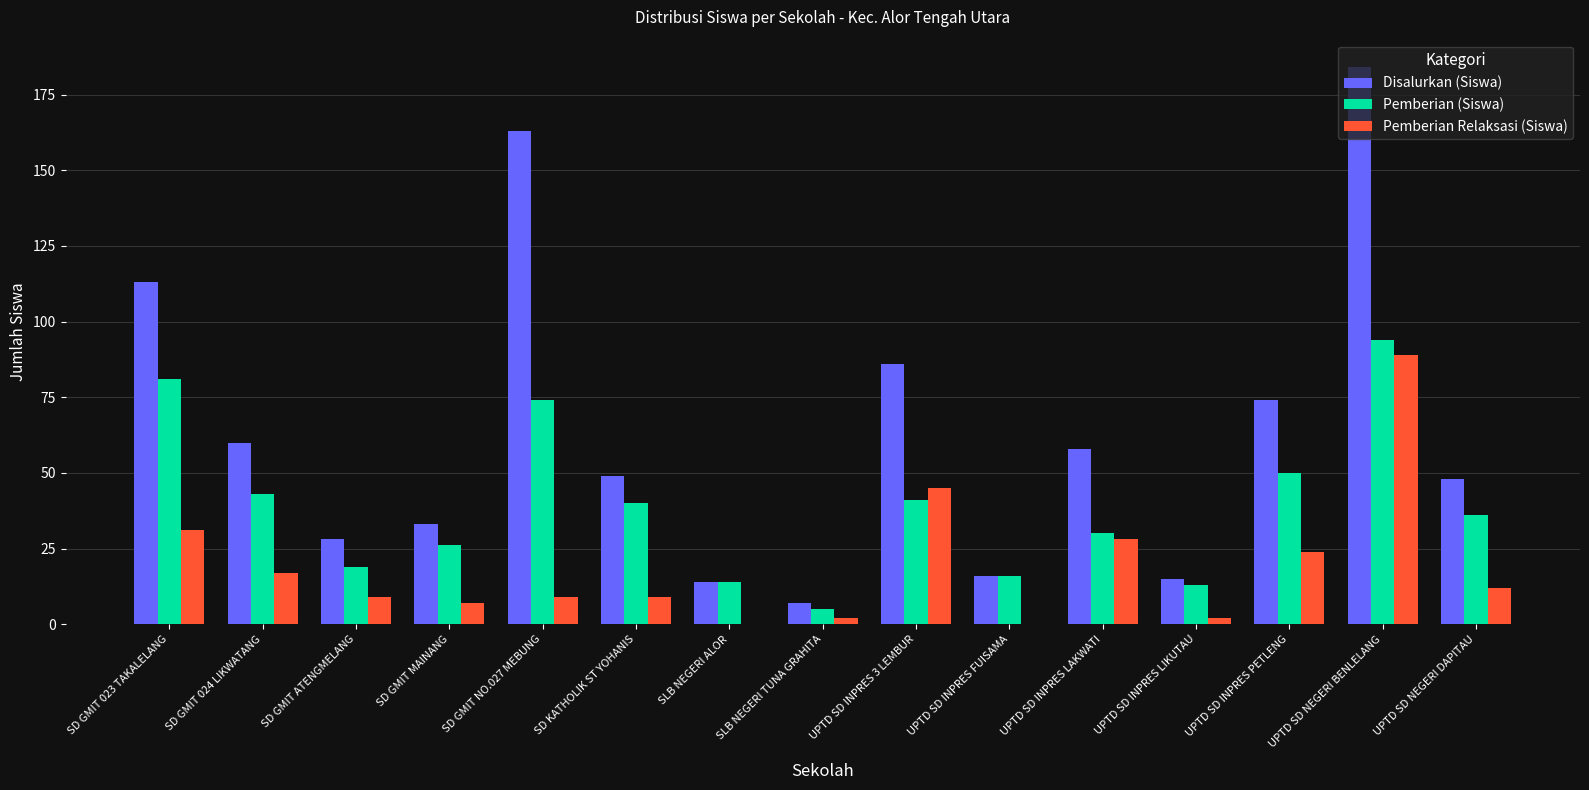

Is the value of Pemberian (Siswa) at UPTD SD INPRES PETLENG greater than the value of Disalurkan (Siswa) at SLB NEGERI ALOR?

Yes